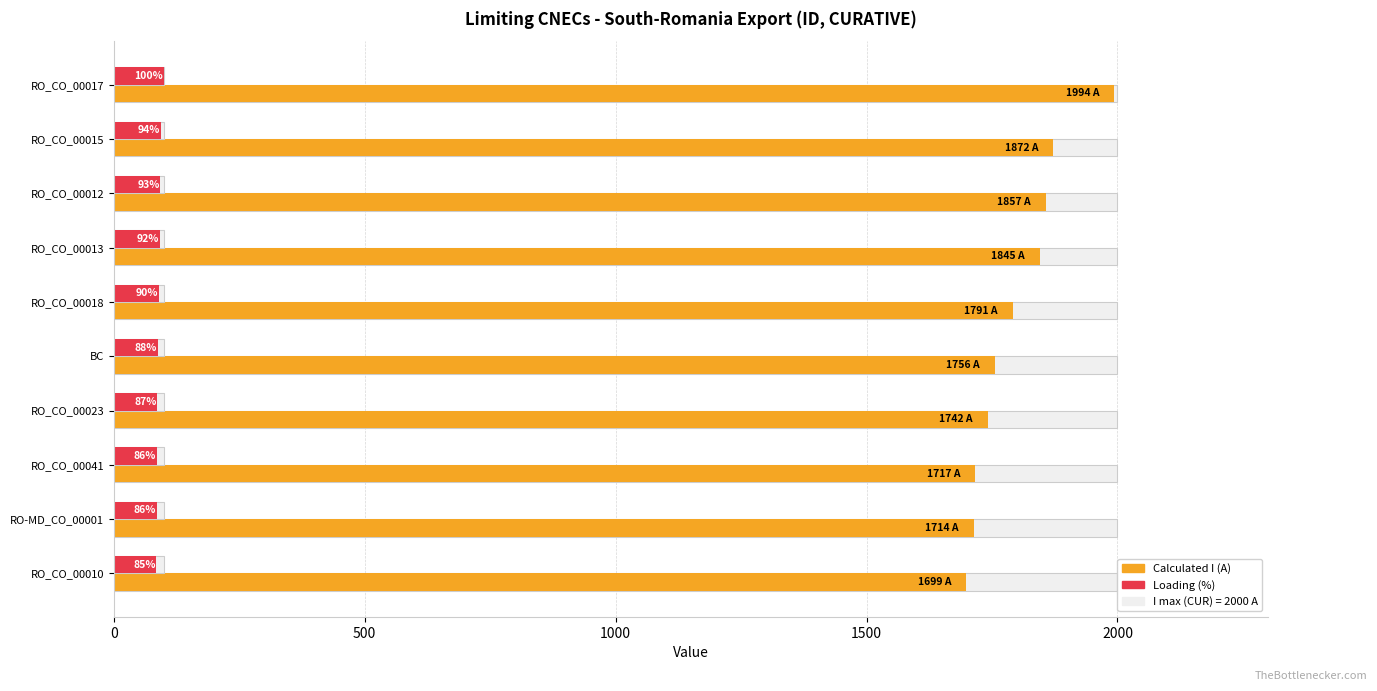

The value of Loading (%) at RO_CO_00010 is 116.0. True or false?

False